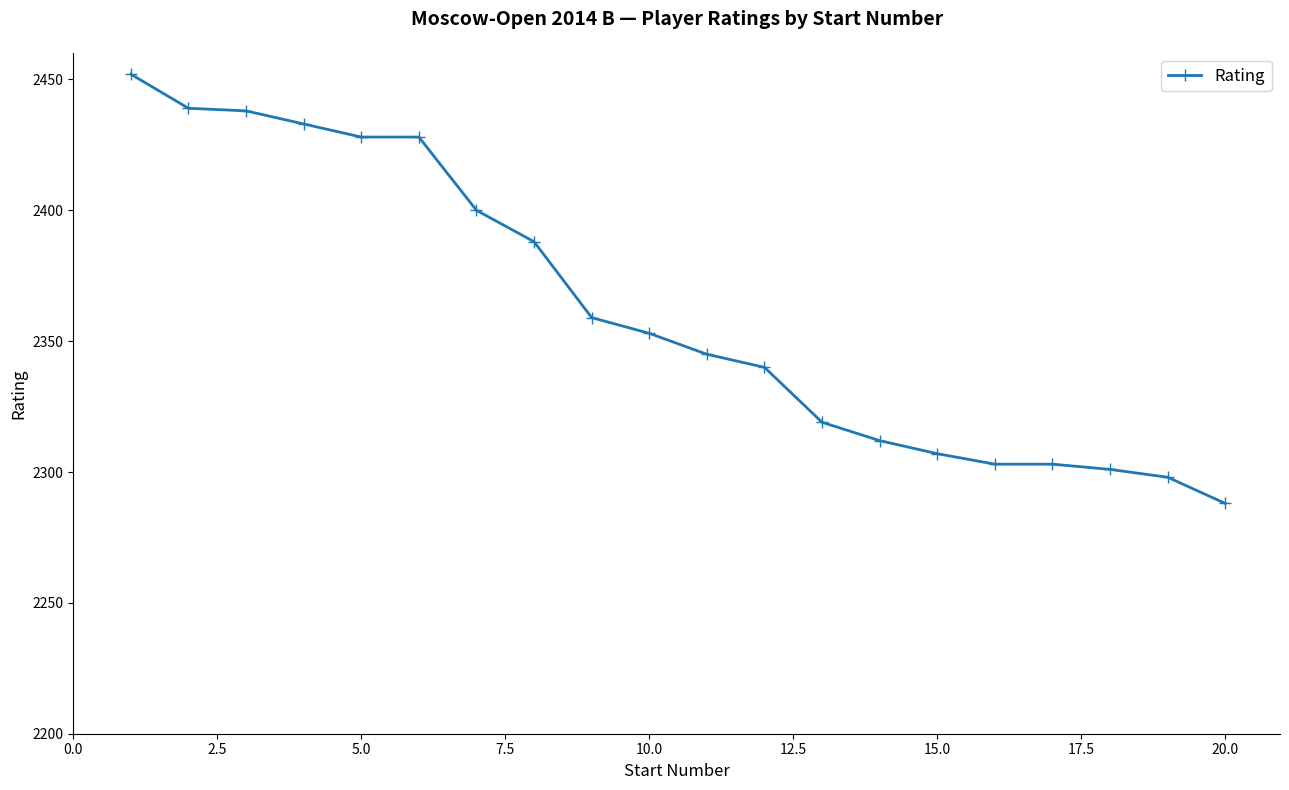

What is the difference between the second highest and minimum values?

151